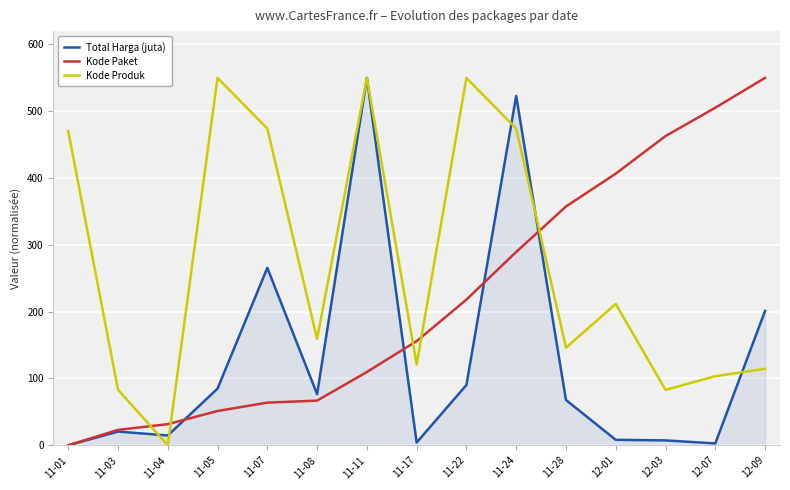

At which label does Total Harga (juta) reach its peak?

11-11